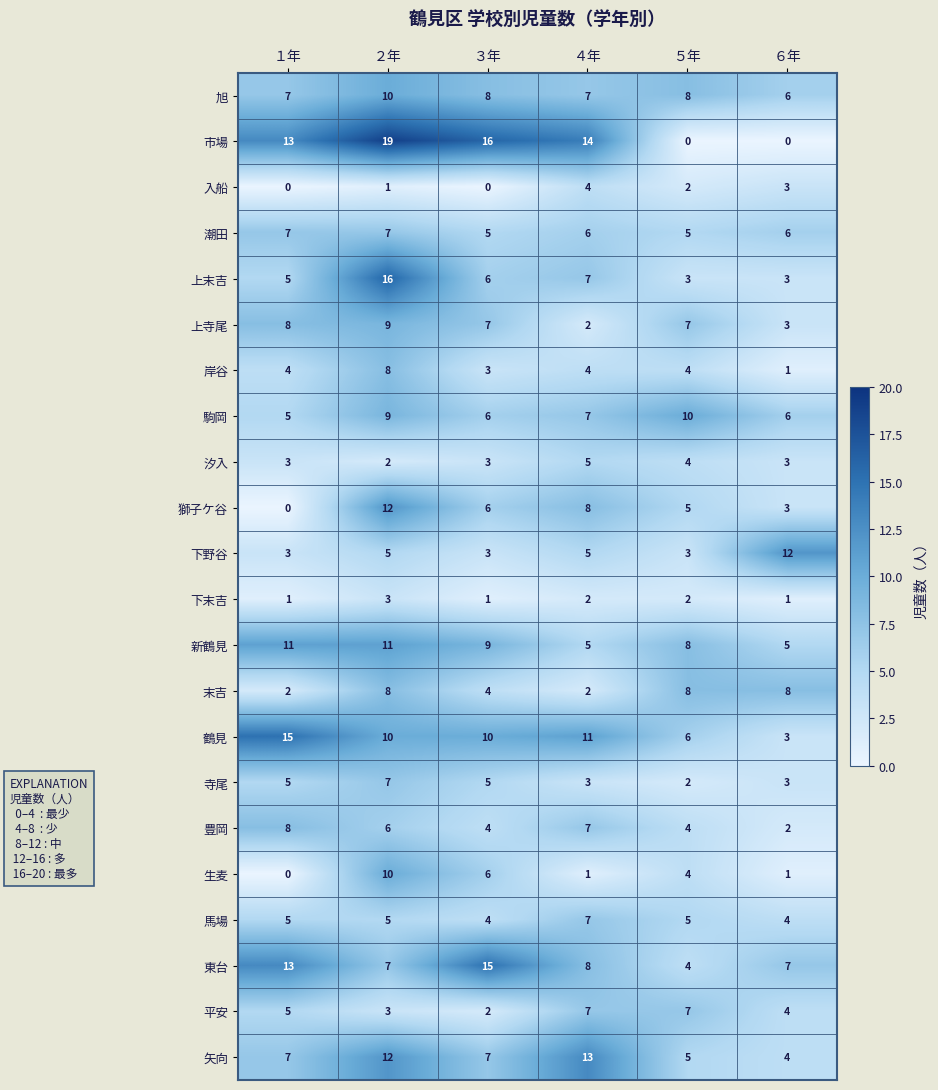

What is the maximum value for 豊岡?

8